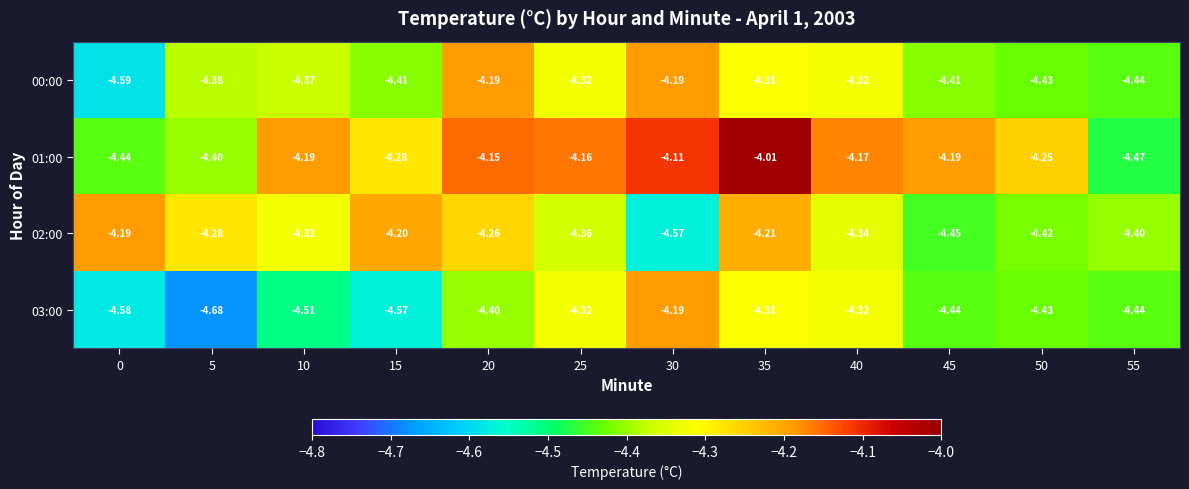

Is the value of 03:00 at 55 greater than the value of 01:00 at 45?

No